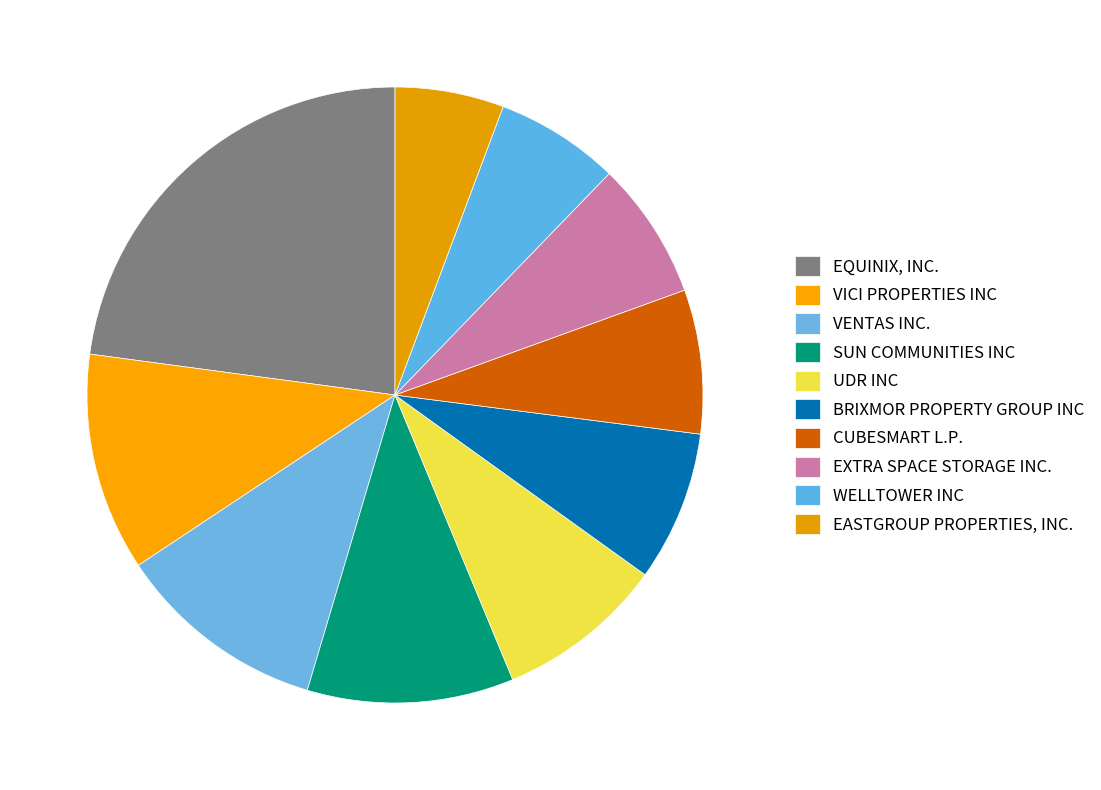

The EQUINIX, INC. slice represents 23% of the pie. True or false?

True